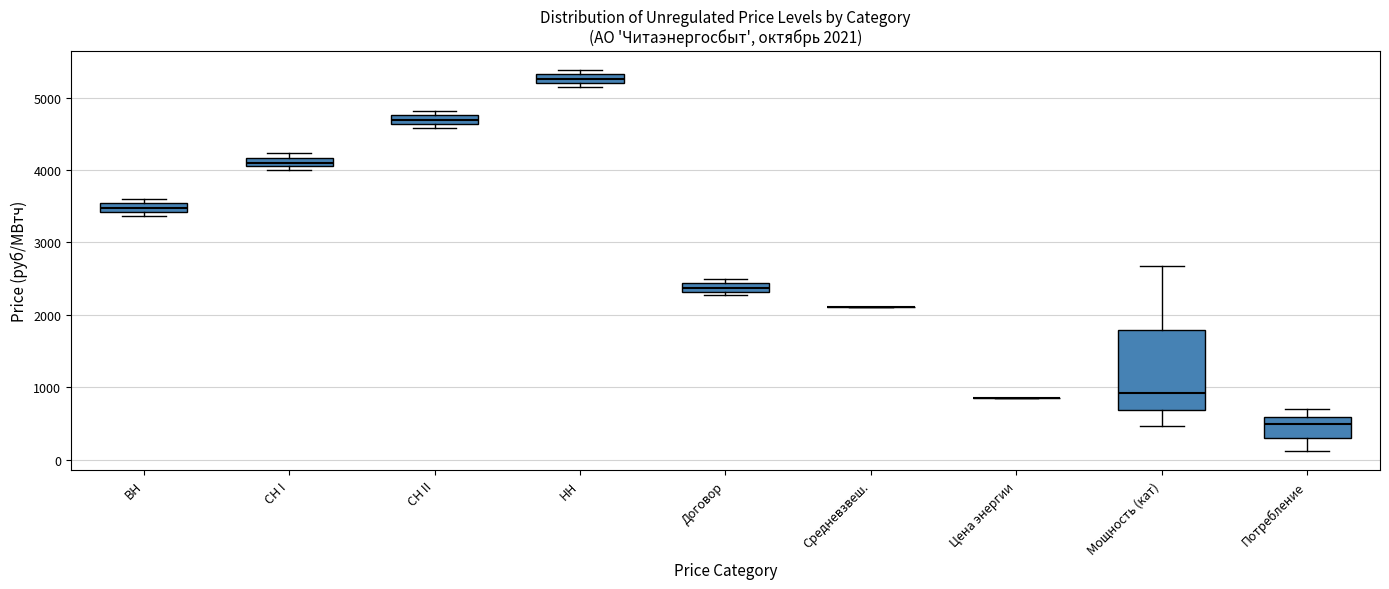

Which box is the tallest, from its lower edge to its upper edge?

Мощность (кат)